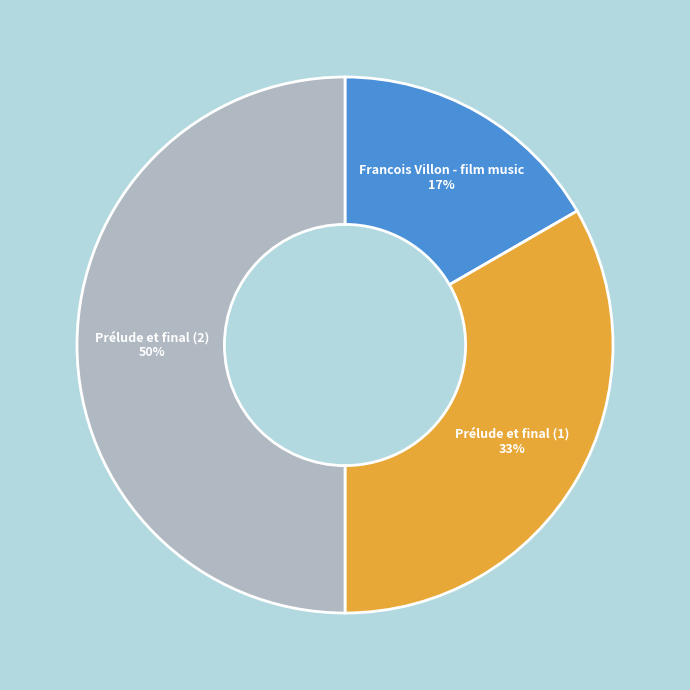

Approximately how many times larger is the value at Francois Villon - film music compared to Prélude et final (2)?

0.3